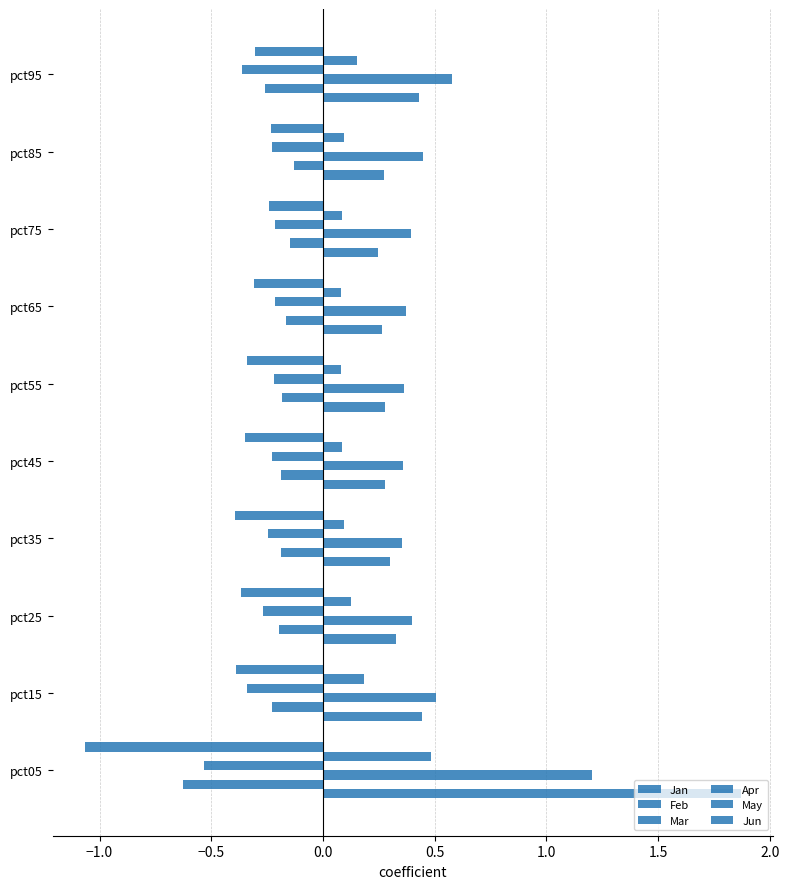

How many categories are shown in the chart?

10